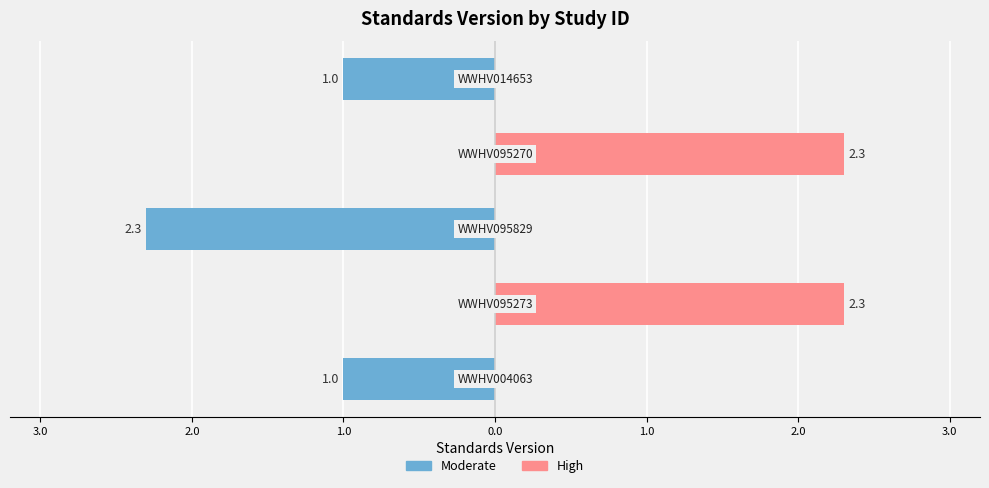

Reading left to right, what are all the values shown in this chart?

WWHV004063=1.0	WWHV095273=2.3	WWHV095829=2.3	WWHV095270=2.3	WWHV014653=1.0